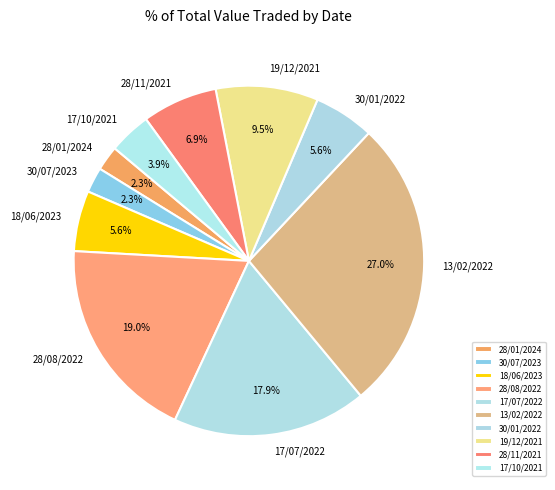

Combined, what portion of the pie is 17/07/2022 and 28/08/2022?

36.9%